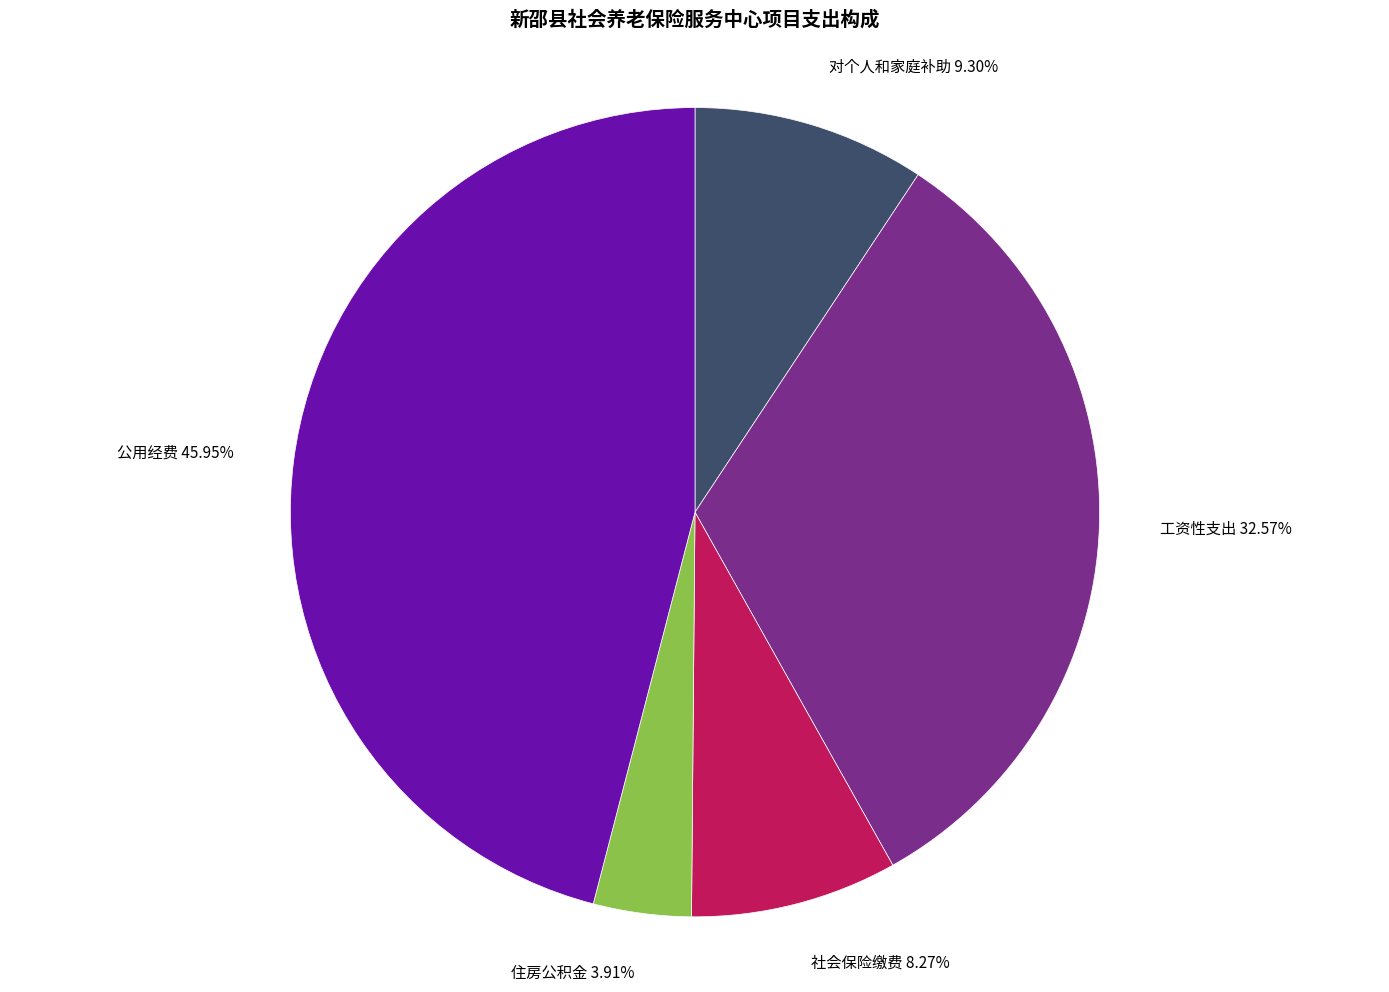

How many segments does this pie chart have?

5